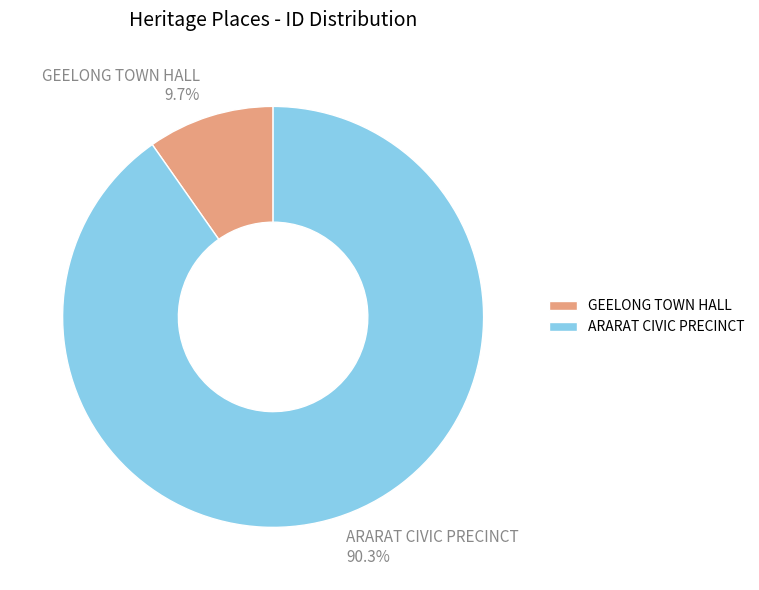

To the nearest percent, what is the average slice percentage?

50%